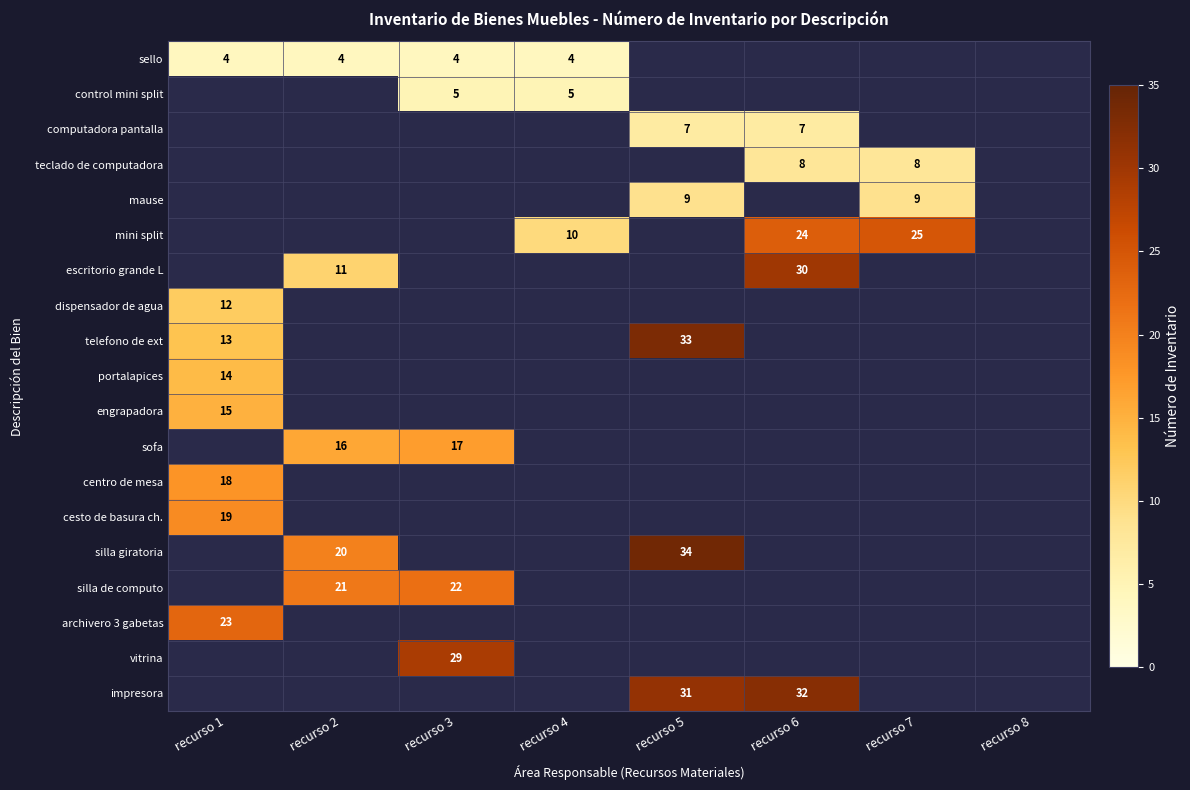

Is it true that mini split equals 25 at recurso 7?

True